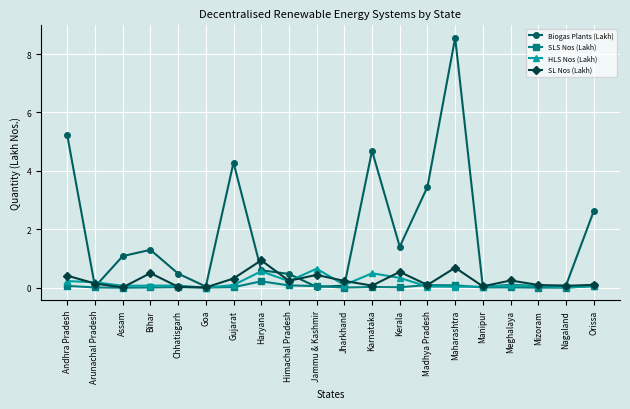

What is the spread (max minus min) of values at Nagaland?

0.1